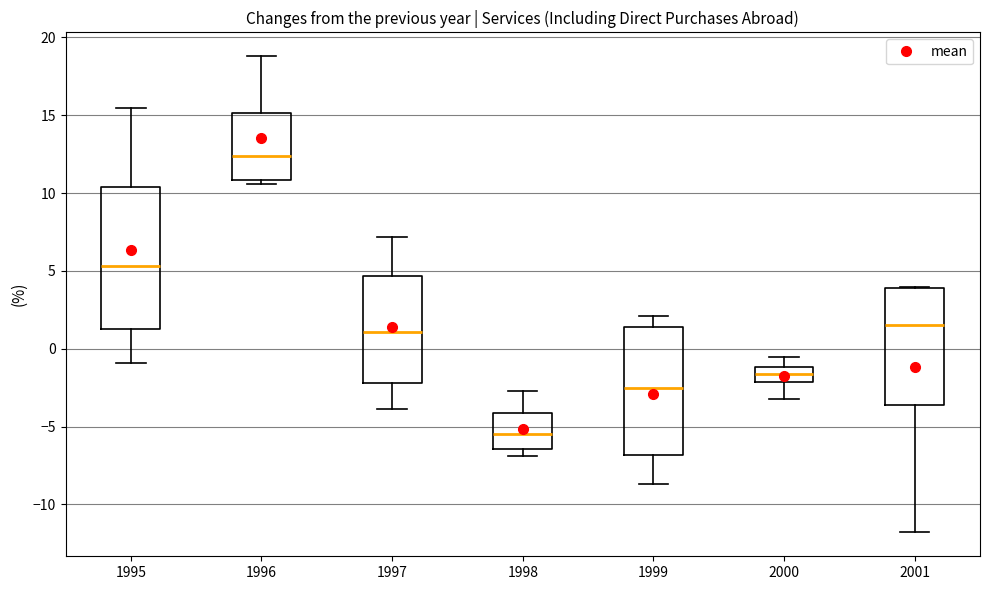

Where does the median line of the box at x = 1997 sit on the y-axis? The values are not printed on the chart, so give them approximately, as read against the axis.

1.0